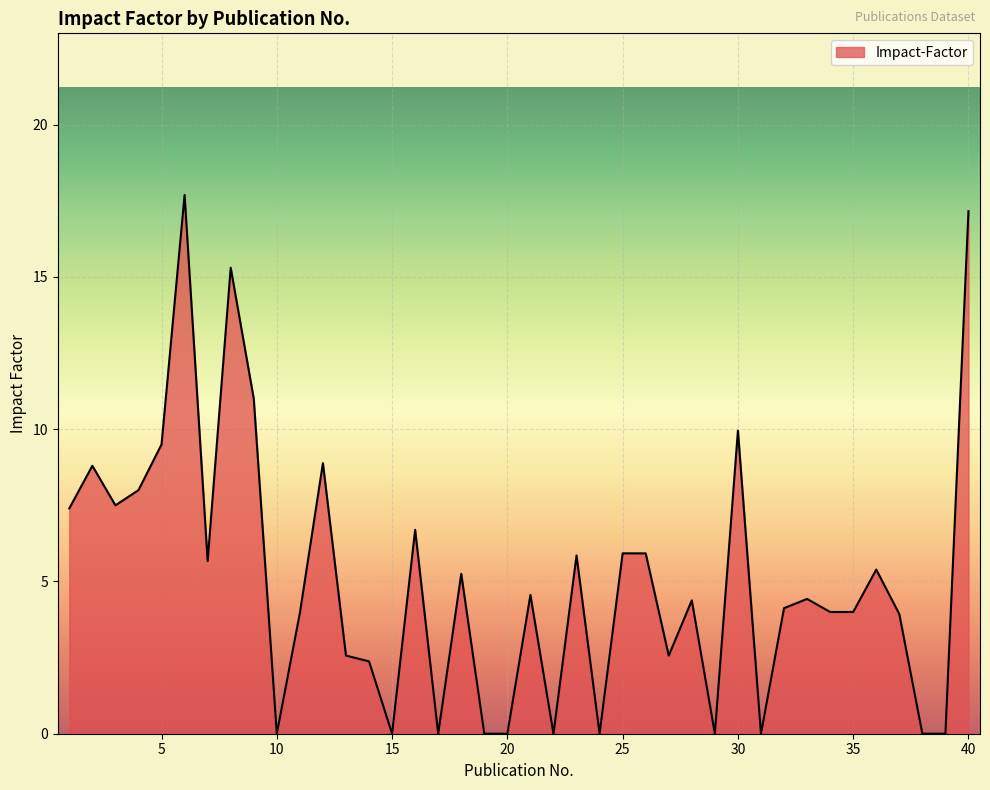

What is the difference between the maximum and minimum values?

17.7